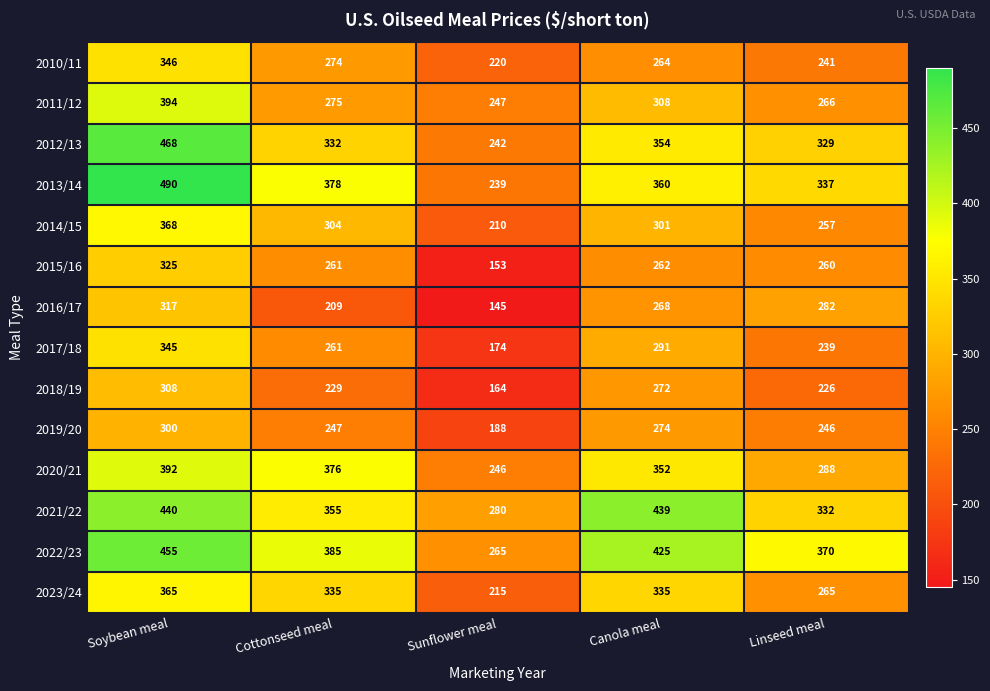

What is the total value across all series at Cottonseed meal?

4221